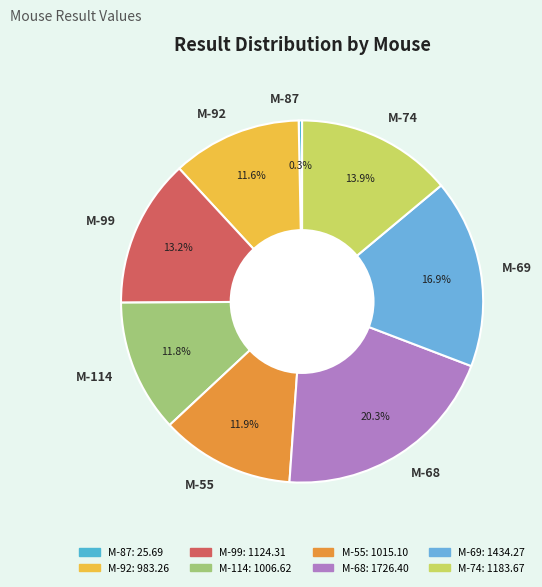

Is it true that M-87 is 0% of the pie?

True